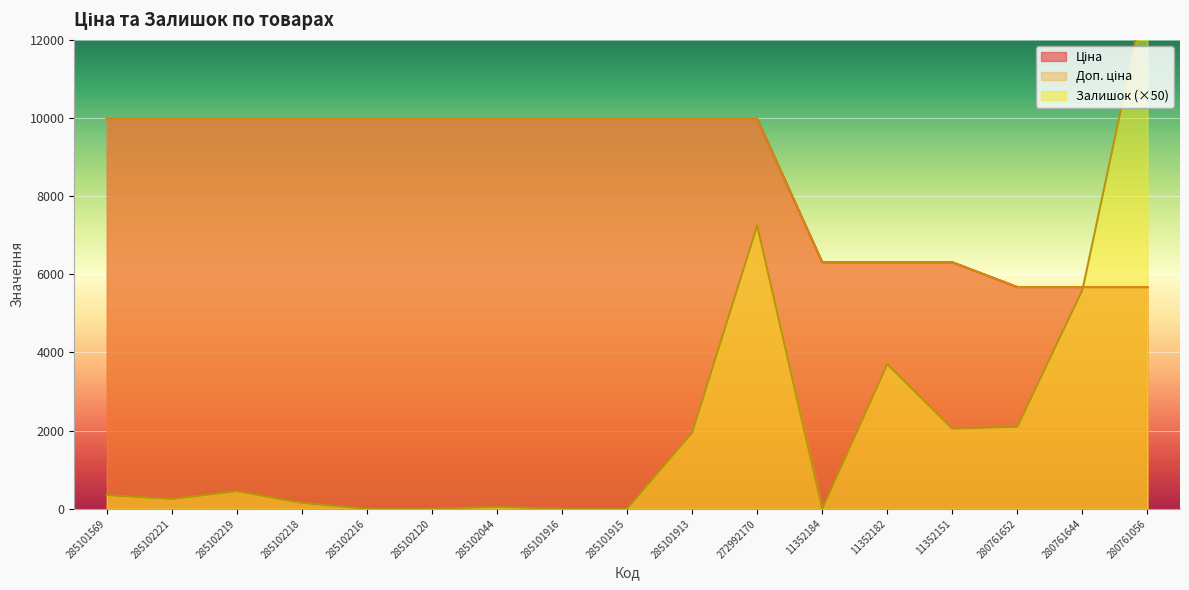

How many intersections are there between Залишок and Ціна?

1